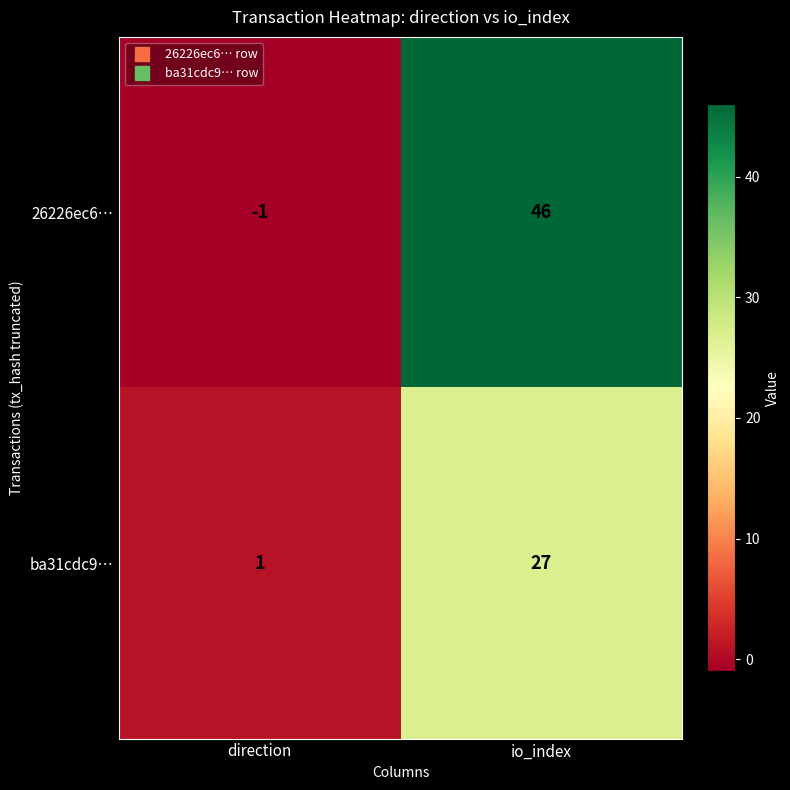

The 26226ec6… series shows -1 at direction. True or false?

True